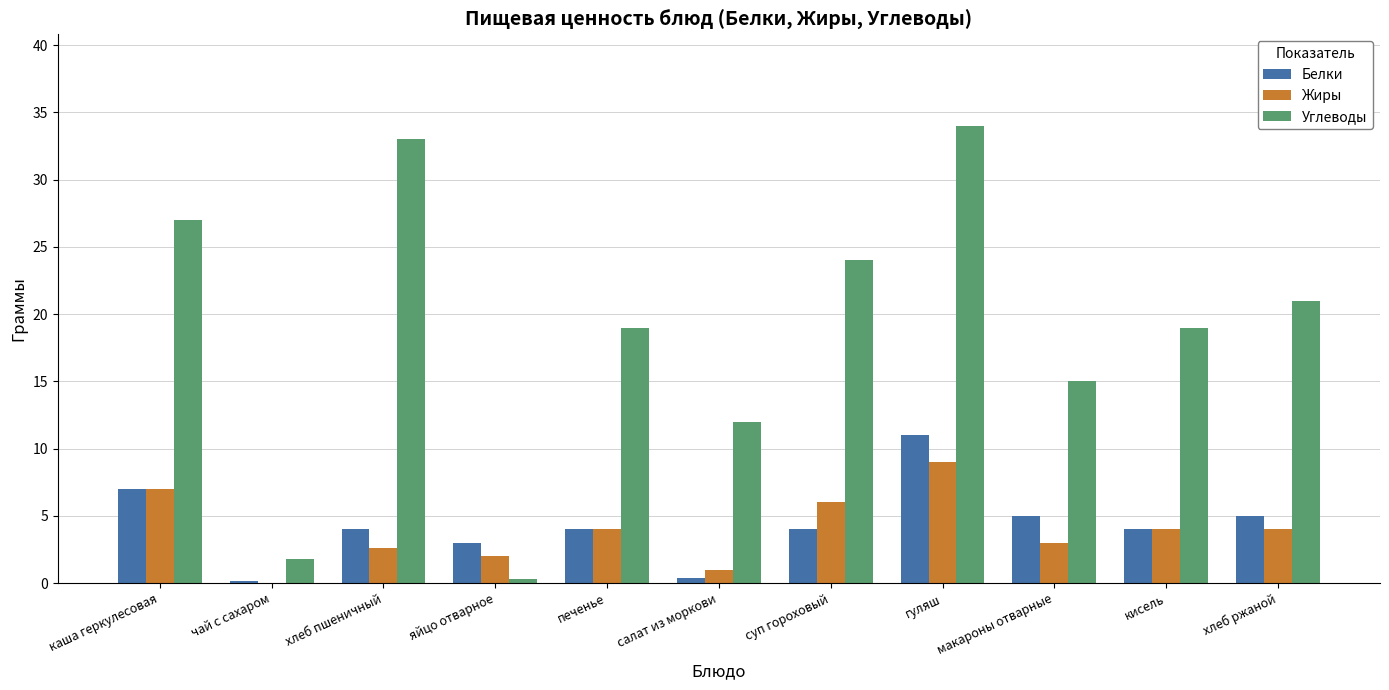

Is it true that Жиры equals 1.9 at кисель?

False